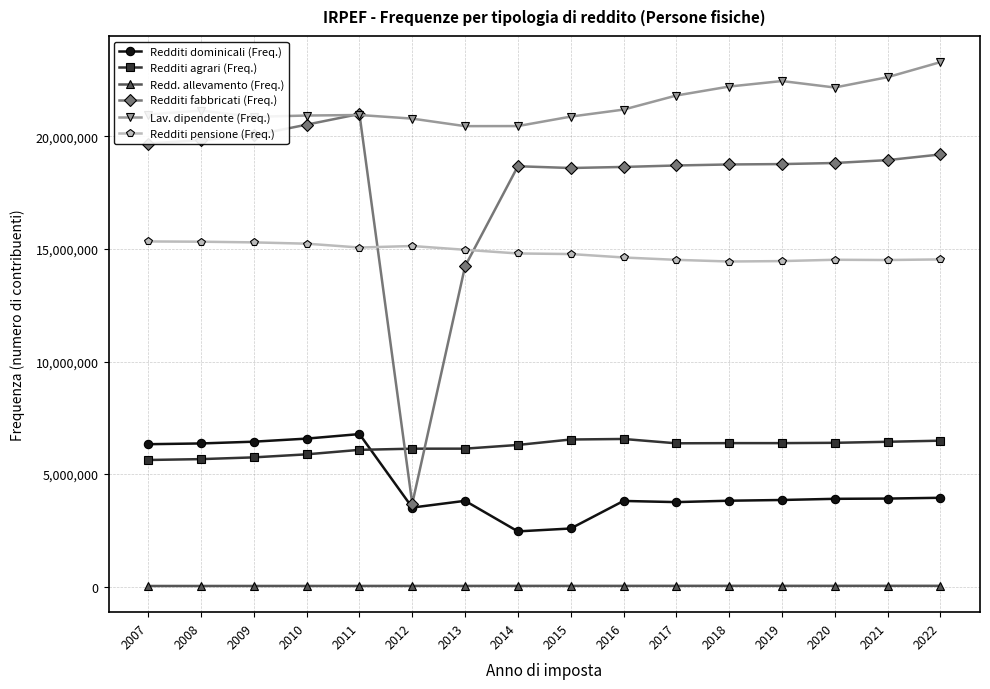

True or false: Redditi dominicali (Freq.) has more than 2 interior local peaks.

True